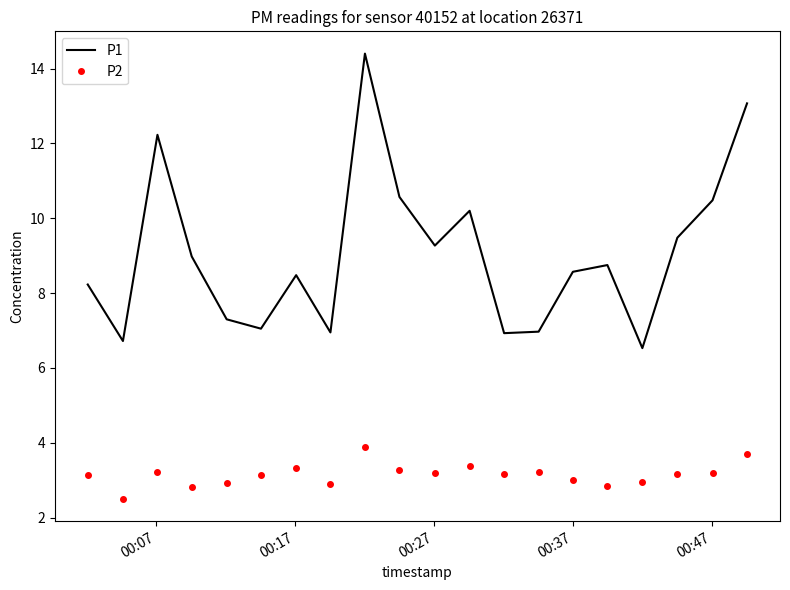

True or false: P1 and P2 cross at least once.

False